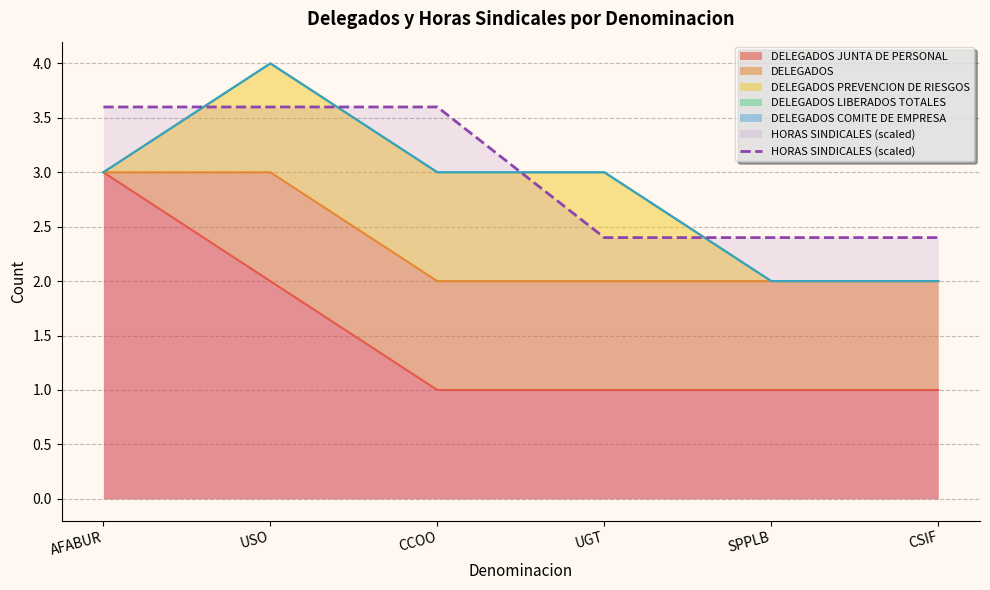

How many data points does each series have?

6